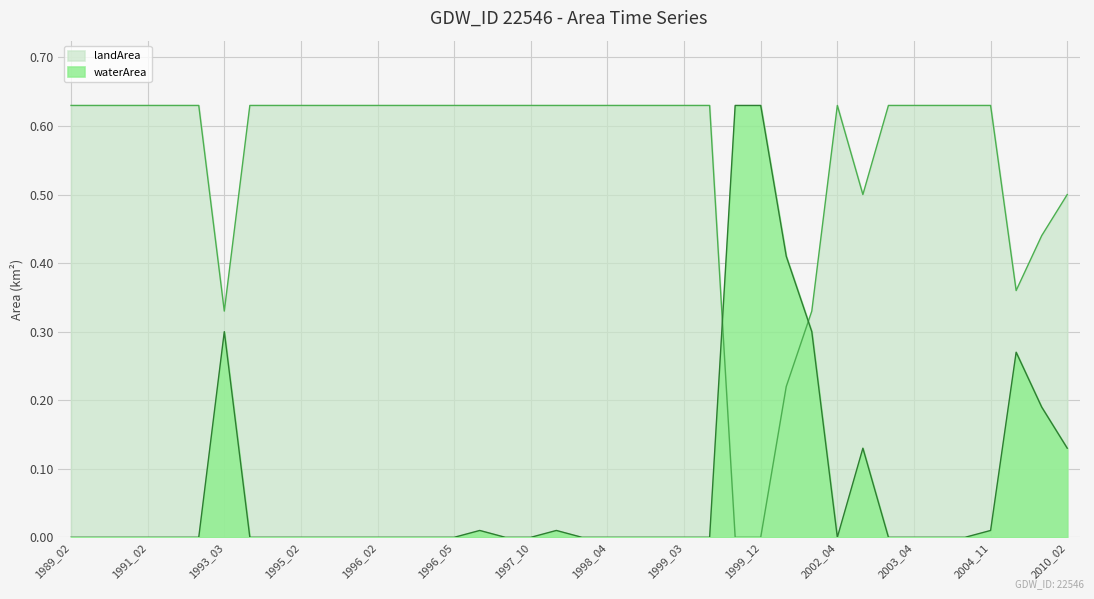

How many times do waterArea and landArea cross each other?

2